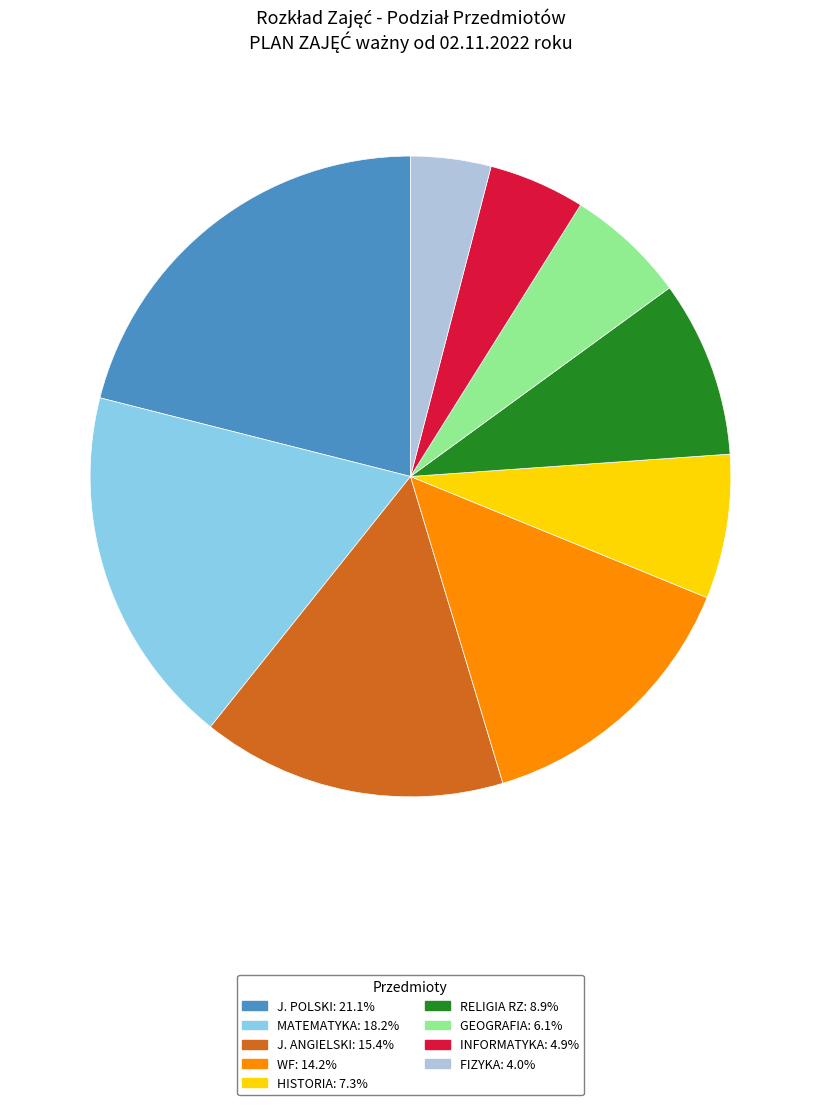

Does any single category account for the majority?

No